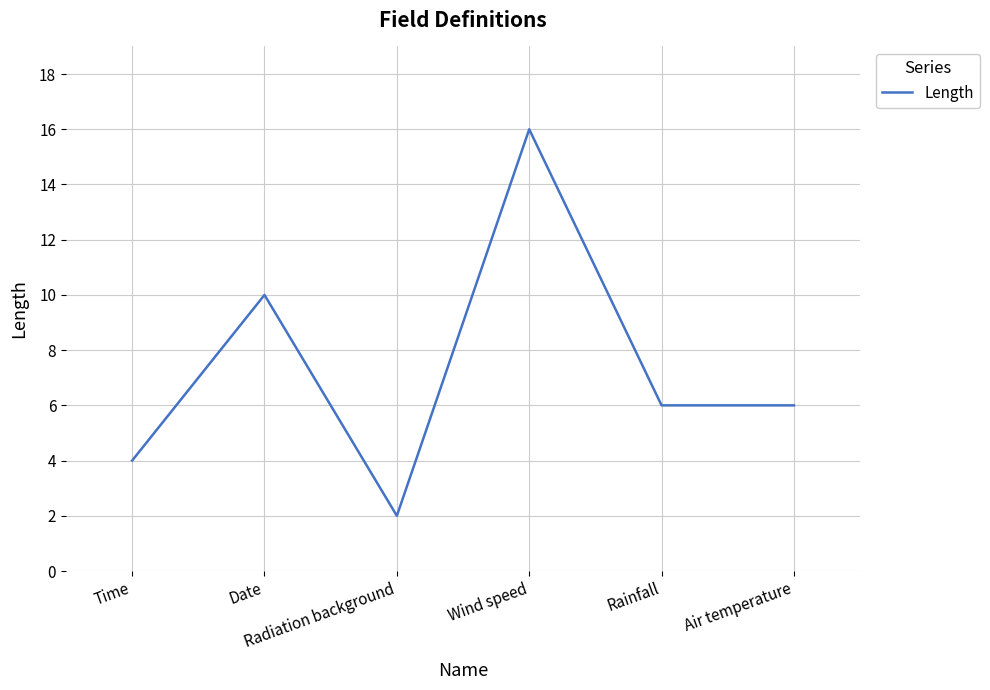

True or false: there are more than 0 points higher than both neighbors.

True